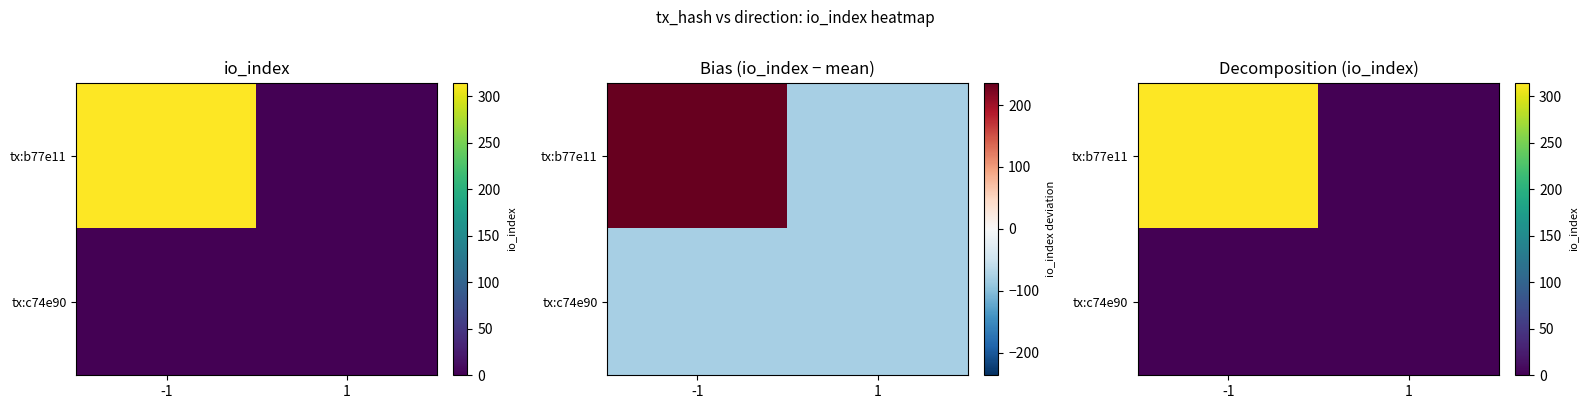

Read the tx:b77e11 value at -1, to the nearest 50.

300